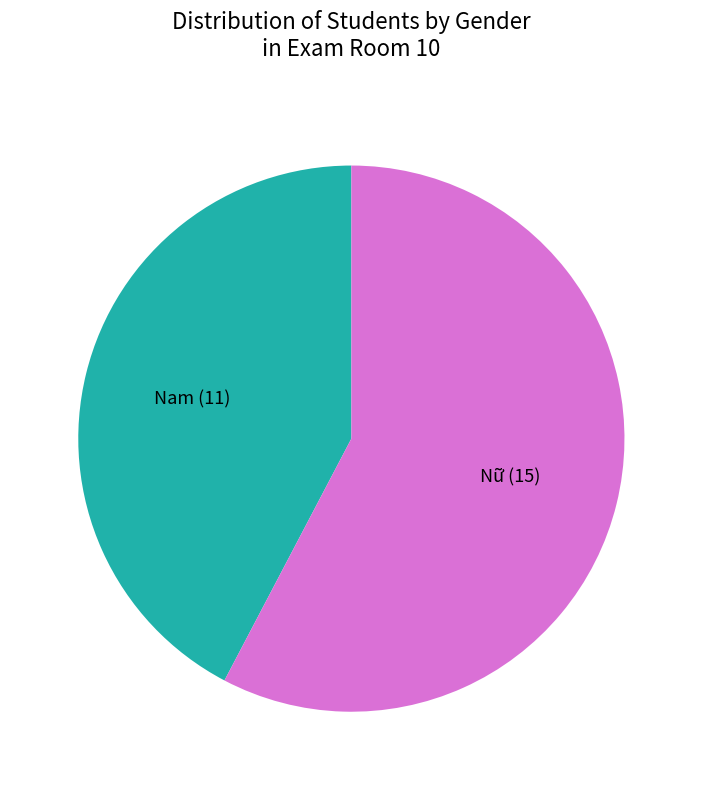

Is the sum of Nữ and Nam greater than half?

Yes